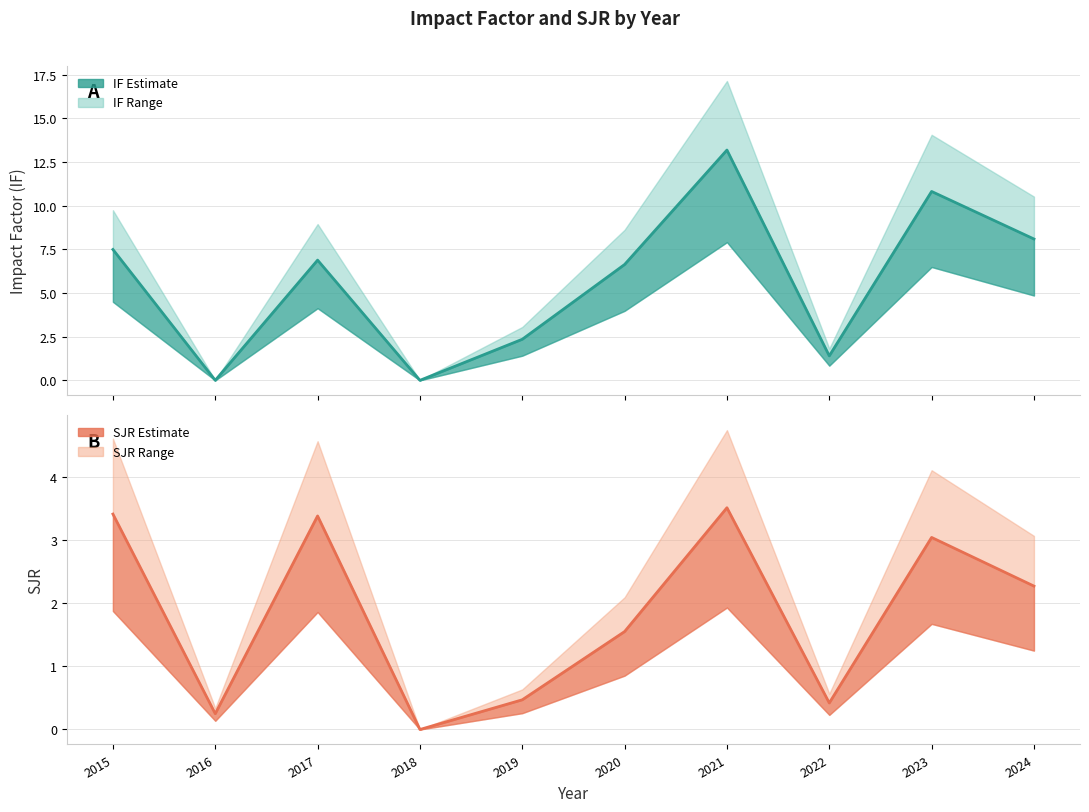

List the labels in order of SJR value, smallest first.

2018, 2016, 2022, 2019, 2020, 2024, 2023, 2017, 2015, 2021